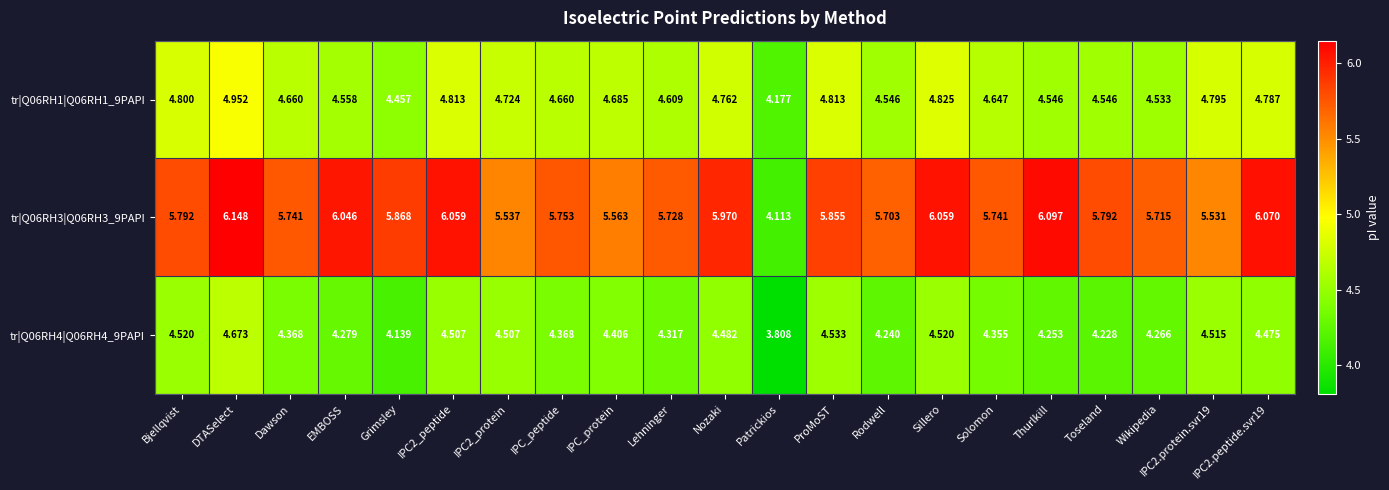

What is the difference between the highest and lowest values at Wikipedia?

1.4